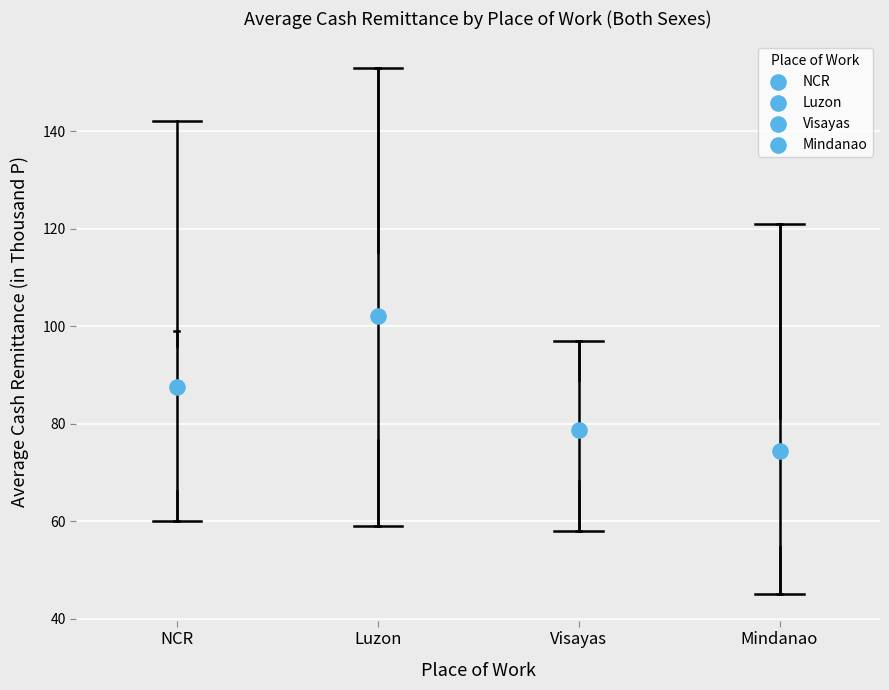

Which box is the tallest, from its lower edge to its upper edge?

Luzon